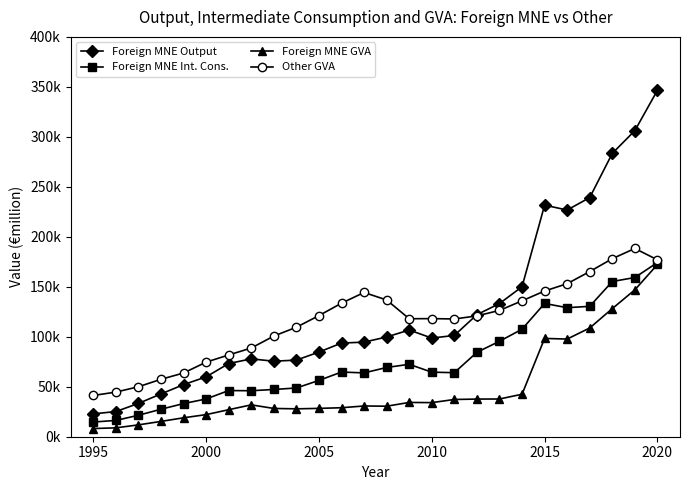

Is this an area chart (filled region under the line)?

No